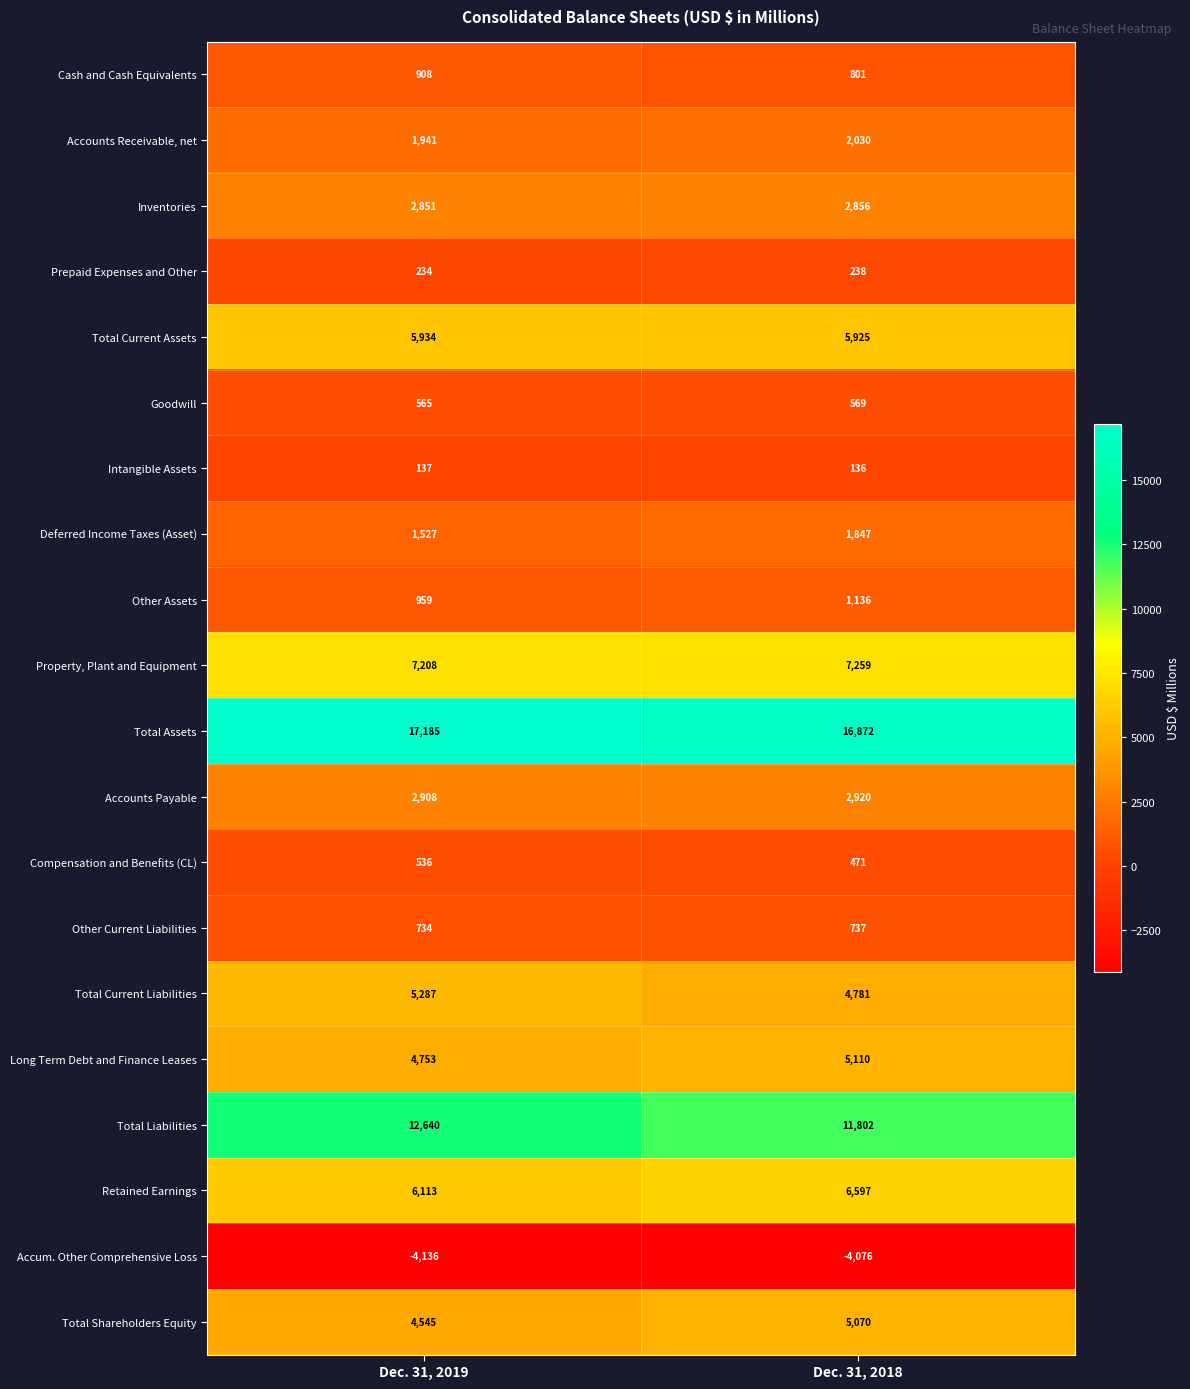

What is the maximum value shown in the chart?

17185